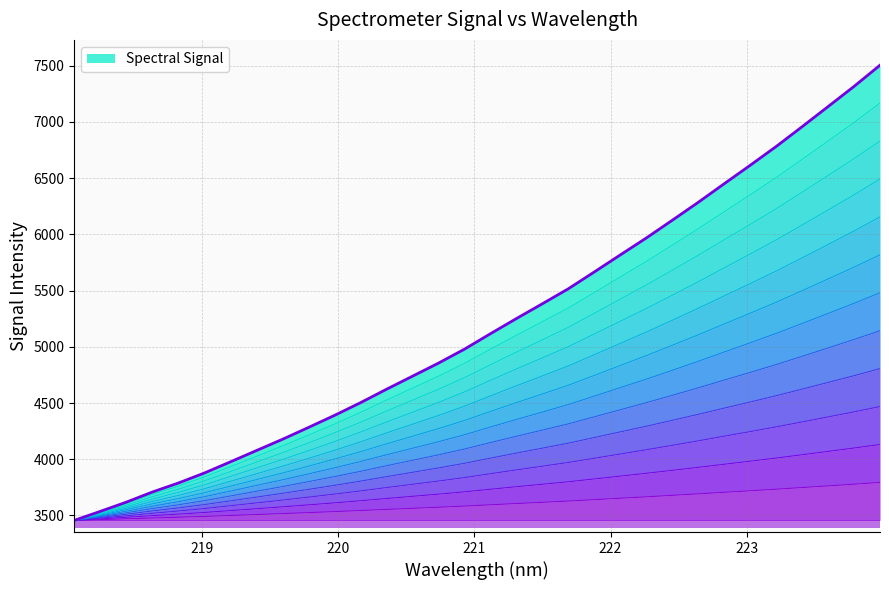

What is the difference between the maximum and minimum values?

4048.8